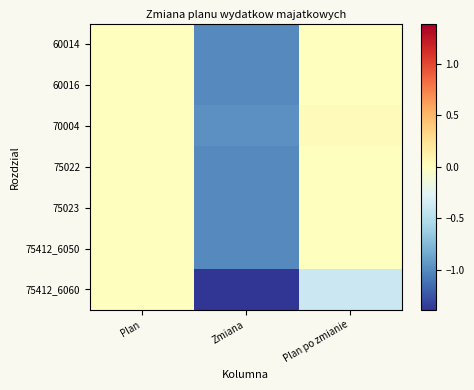

At which category does the chart reach its peak across all series?

Plan po zmianie